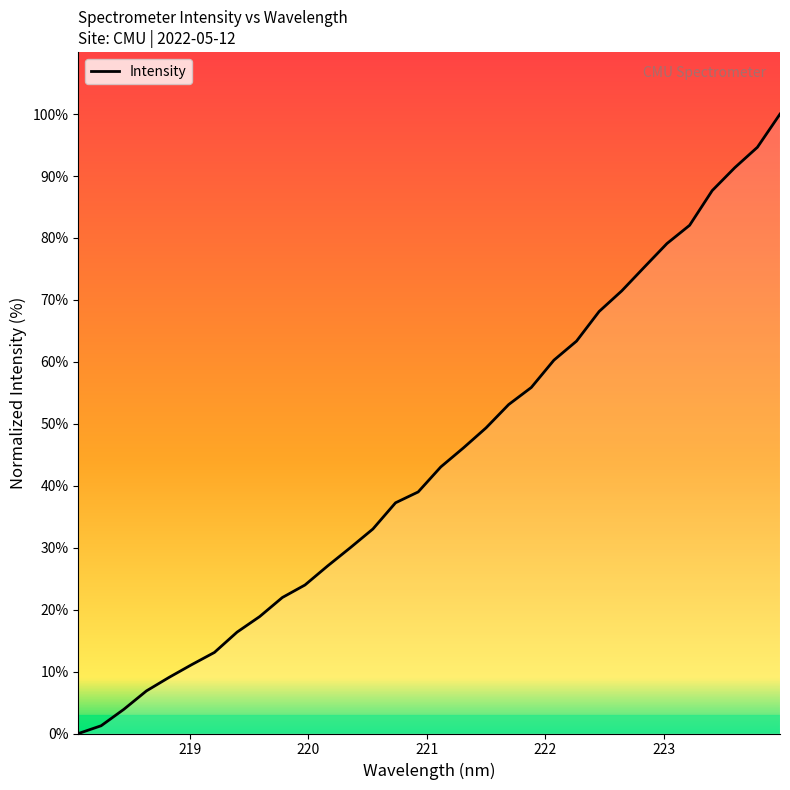

What is the difference between the maximum and minimum values?

100.0